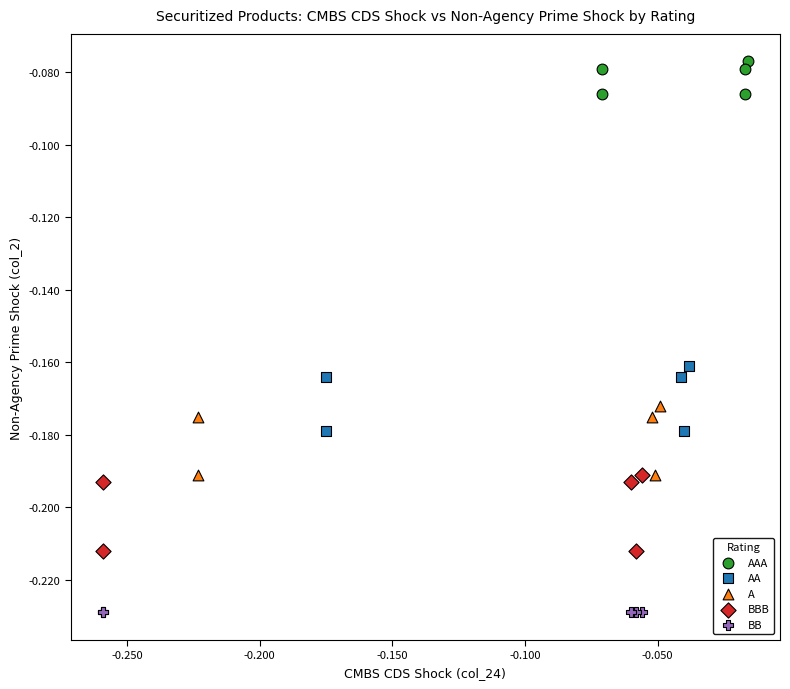

Which series contains the highest Y value?

AAA